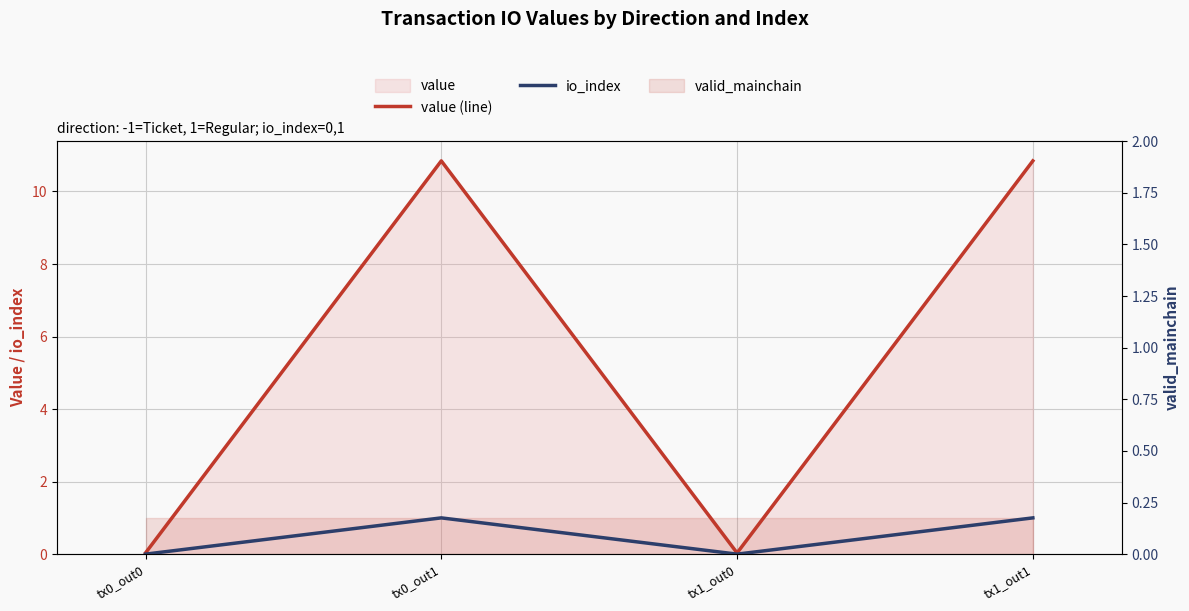

Where is the first local maximum for io_index?

tx0_out1